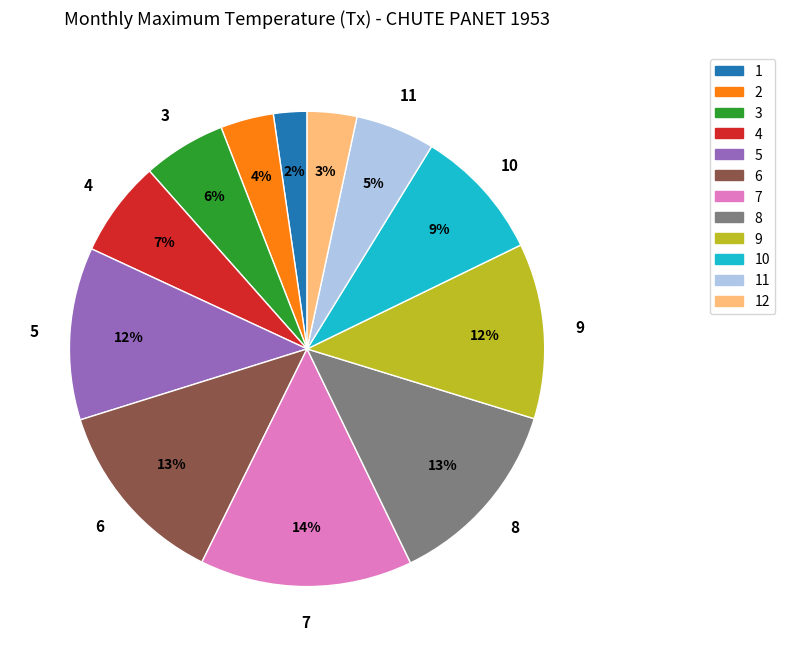

Count the number of slices in the pie.

12